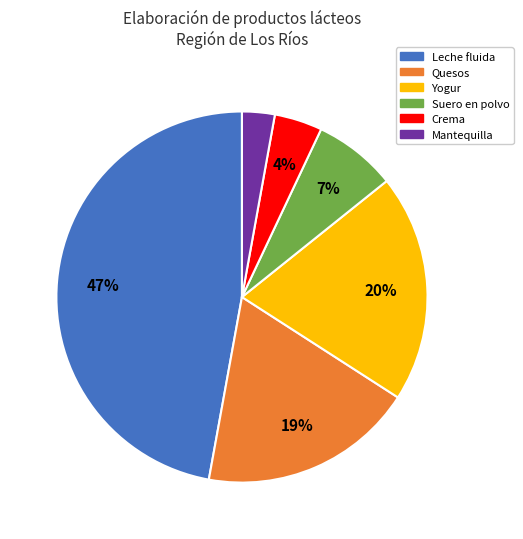

Does Mantequilla represent more than half of the total?

No